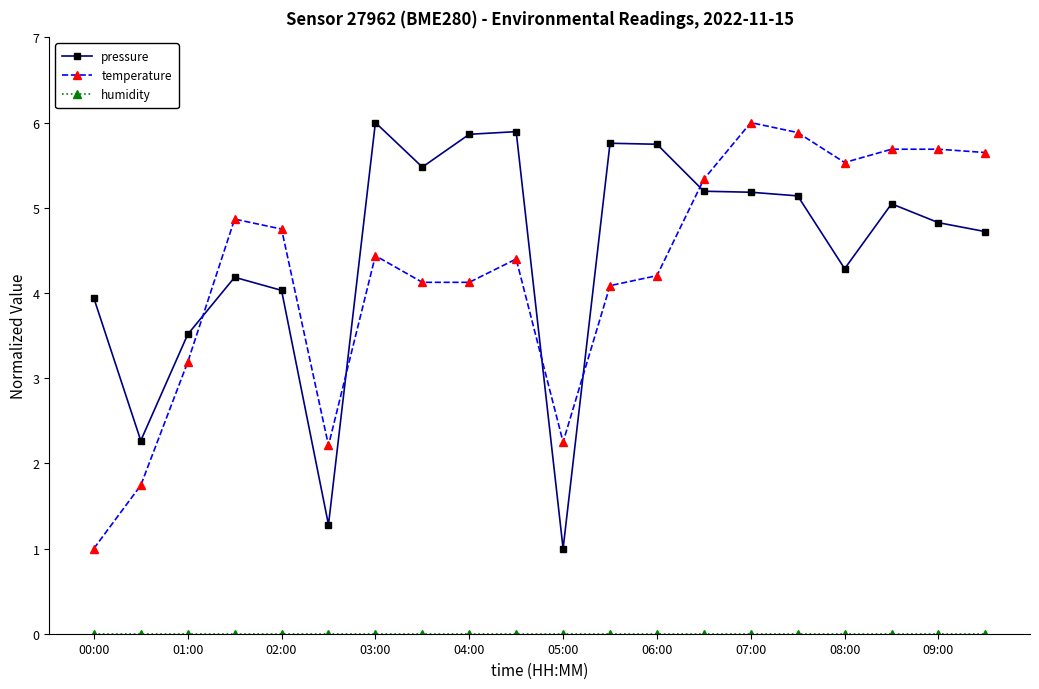

What is the value of the pressure point at the 10th from the left?

5.9